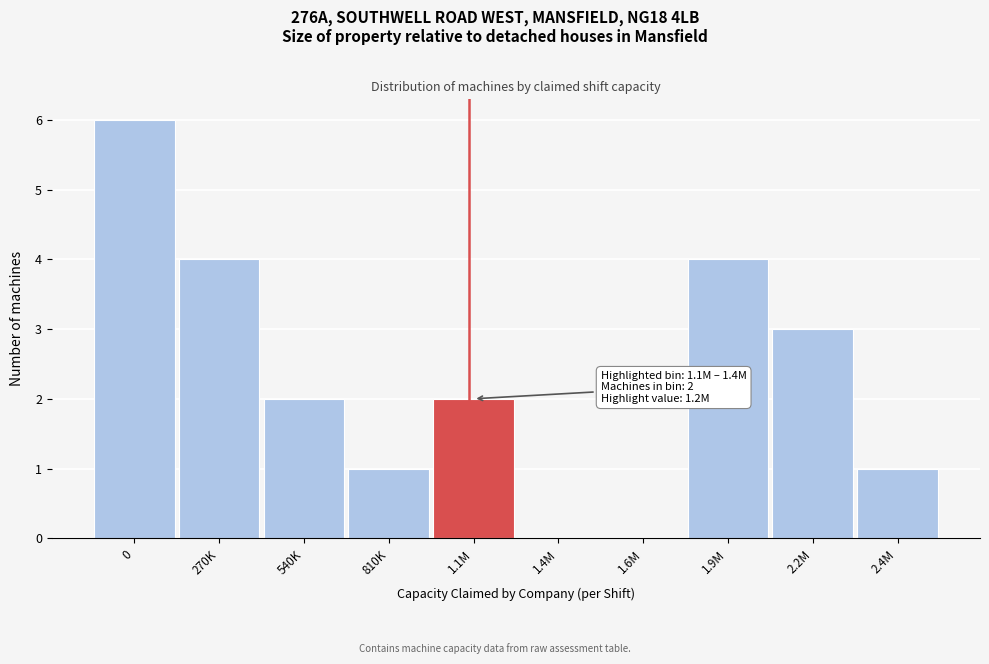

Reading left to right, list all the values displayed in this chart.

0=6	270K=4	540K=2	810K=1	1.1M=2	1.4M=0	1.6M=0	1.9M=4	2.2M=3	2.4M=1